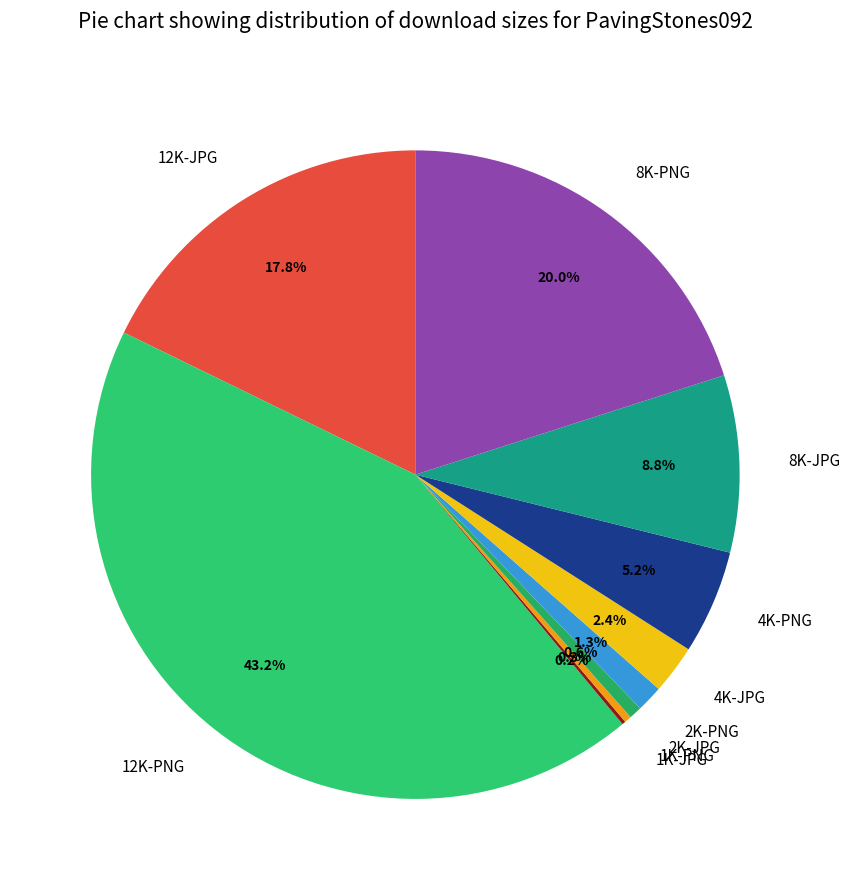

To the nearest percent, what is the combined percentage of 12K-PNG and 2K-PNG?

45%